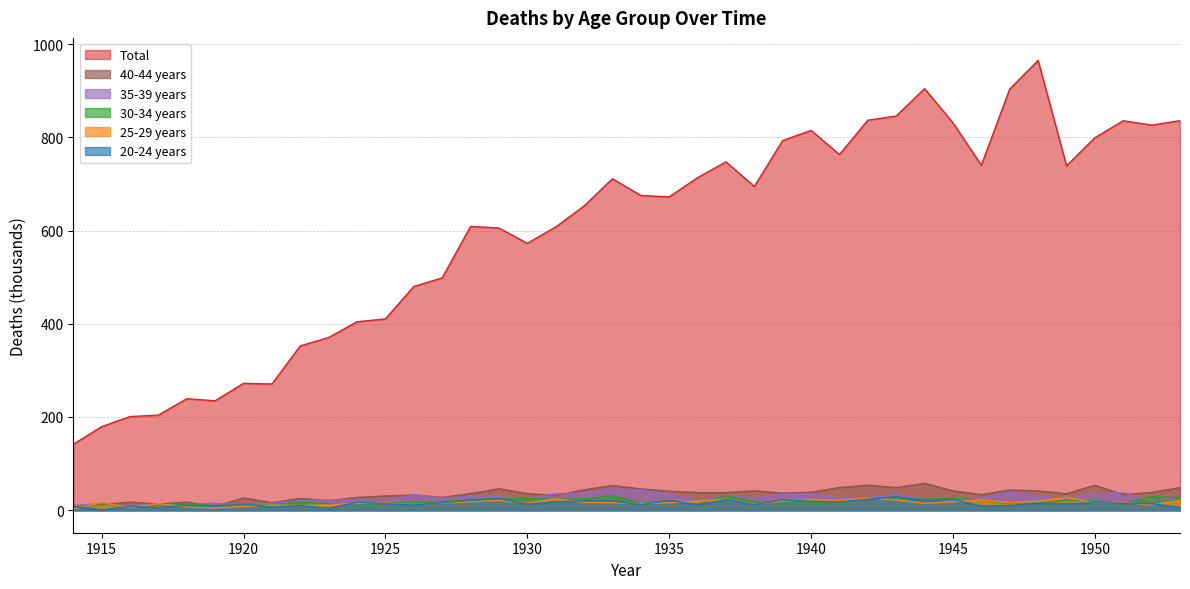

At 1924, list the series in order from largest to smallest.

Total , 40-44 years, 35-39 years, 20-24 years, 25-29 years, 30-34 years